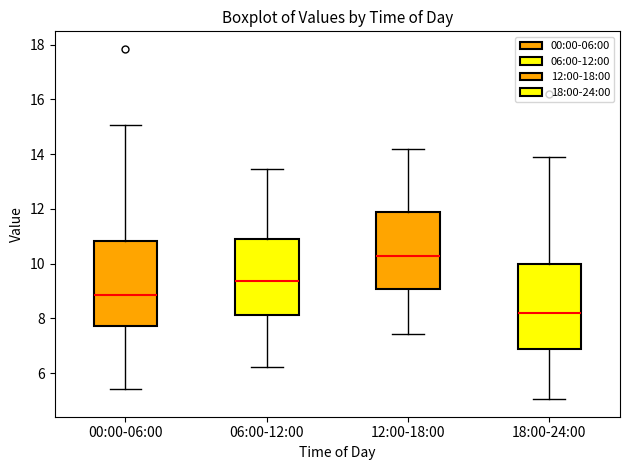

Where does the median line of the box for 18:00-24:00 sit on the y-axis? The values are not printed on the chart, so give them approximately, as read against the axis.

8.2